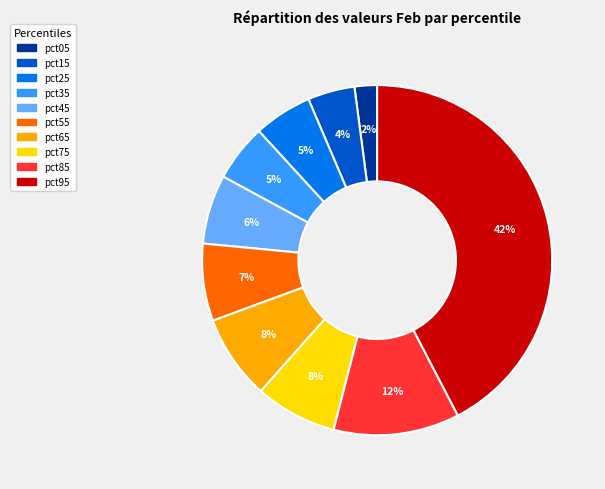

To the nearest percent, what is the combined percentage of pct15 and pct75?

12%